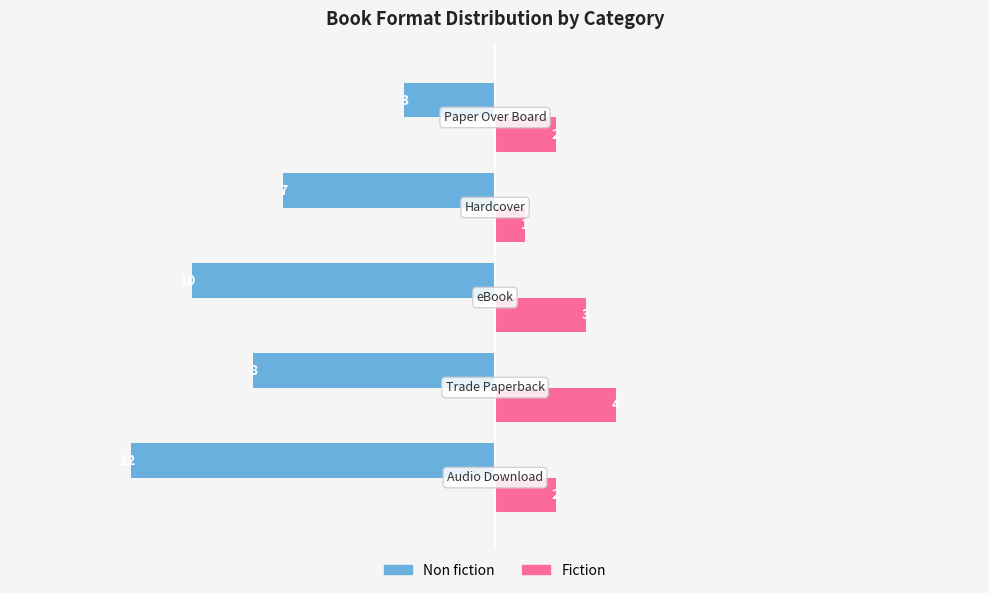

Count the Non fiction values in the range -10 to -7.

3